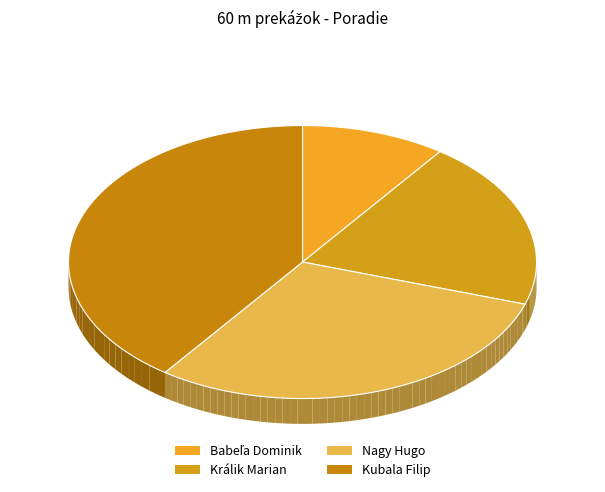

Does Nagy Hugo account for over 50% of the chart?

No